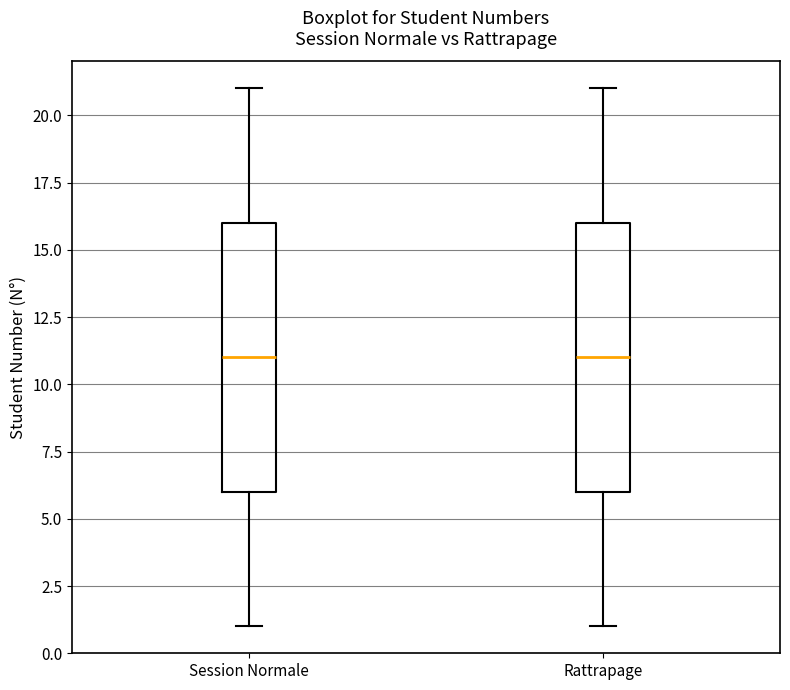

Reading left to right, transcribe this box plot: for each box, give where its median line is, the range the box spans, and where its two whiskers end, as read against the y-axis. The values are not printed on the chart, so give them approximately, as read against the axis.

Session Normale: median 11, box 6 to 16, whiskers 1 to 21
Rattrapage: median 11, box 6 to 16, whiskers 1 to 21